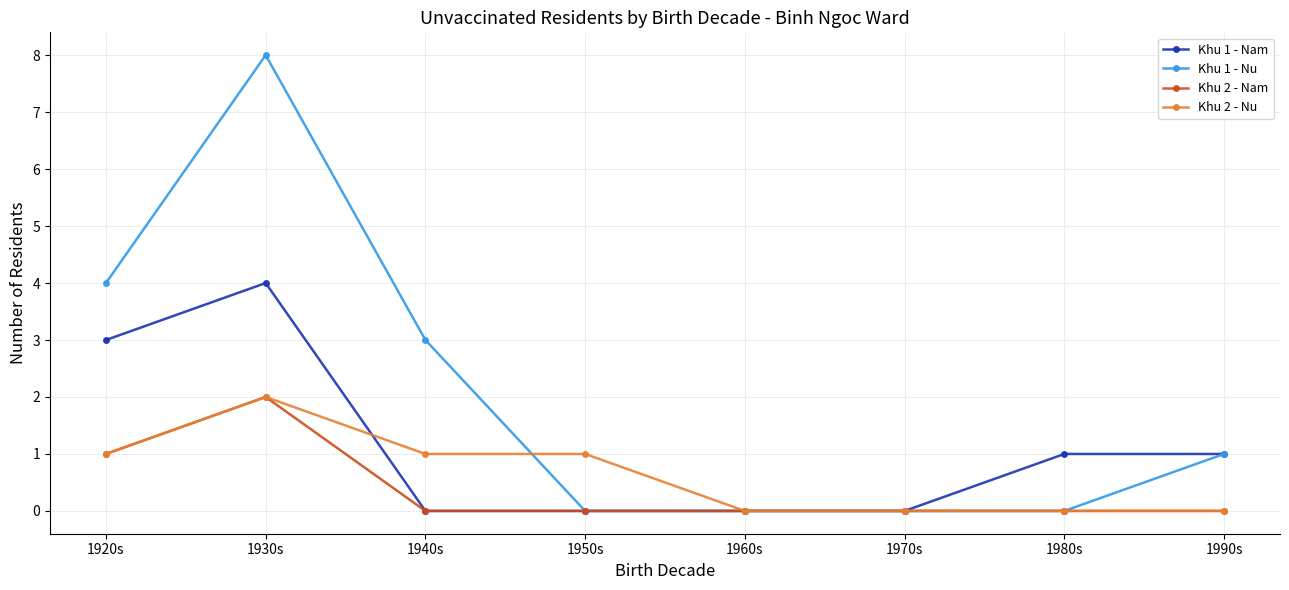

Reading right to left, list all the values displayed in this chart.

Khu 1 - Nam: 1	1	0	0	0	0	4	3
Khu 1 - Nu: 1	0	0	0	0	3	8	4
Khu 2 - Nam: 0	0	0	0	0	0	2	1
Khu 2 - Nu: 0	0	0	0	1	1	2	1